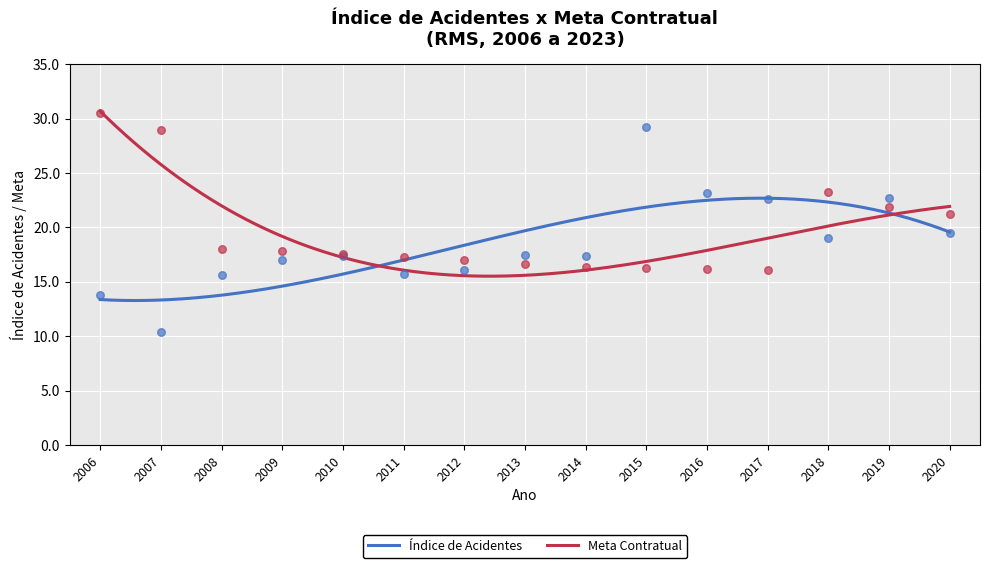

What is the total value across all series at 2014?

33.8